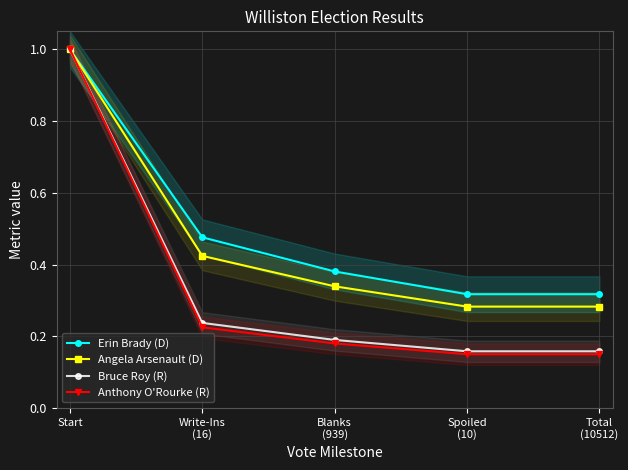

What position from the left is Total
(10512)?

5